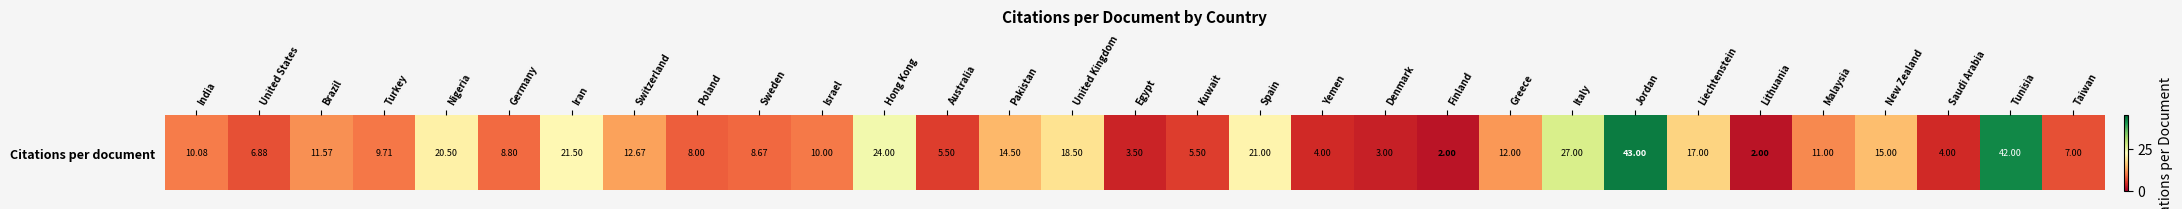

Where does the data first go above 10?

India